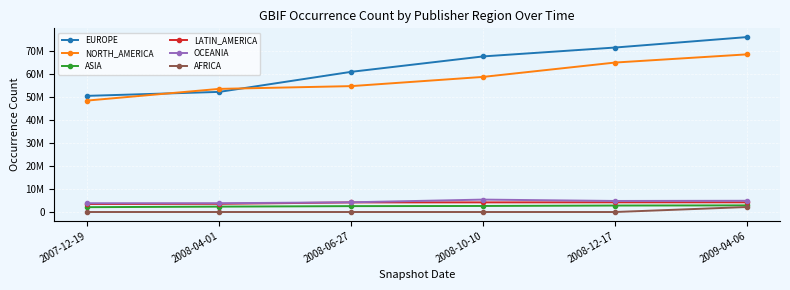

What is the sum of all ASIA values?

15321021